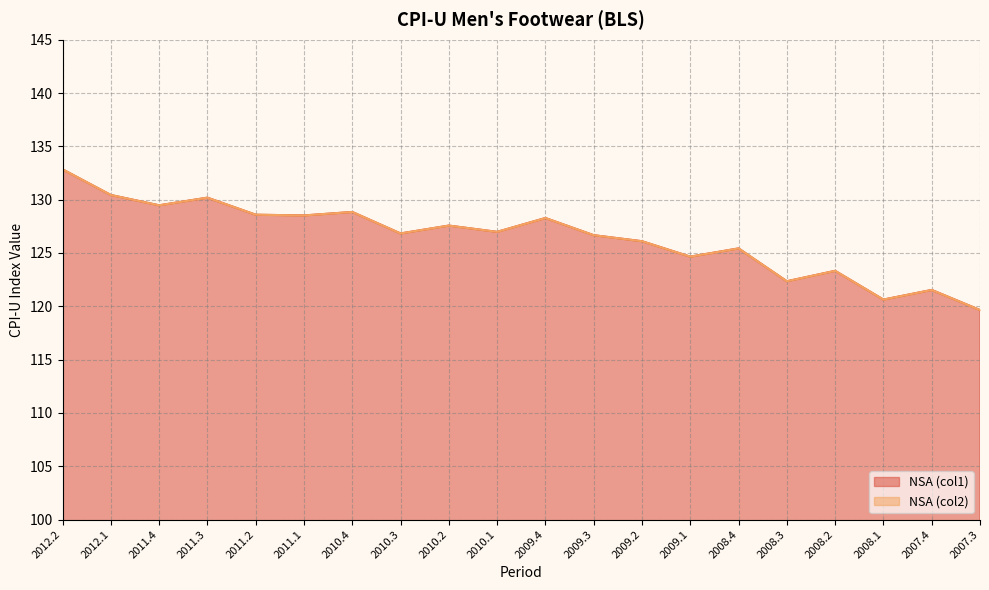

What is the approximate value of NSA (col1) at 2010.2?

127.6